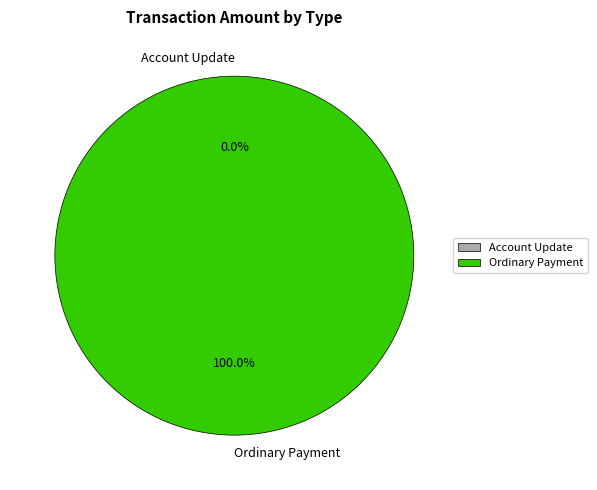

Is there a majority slice in this chart?

Yes